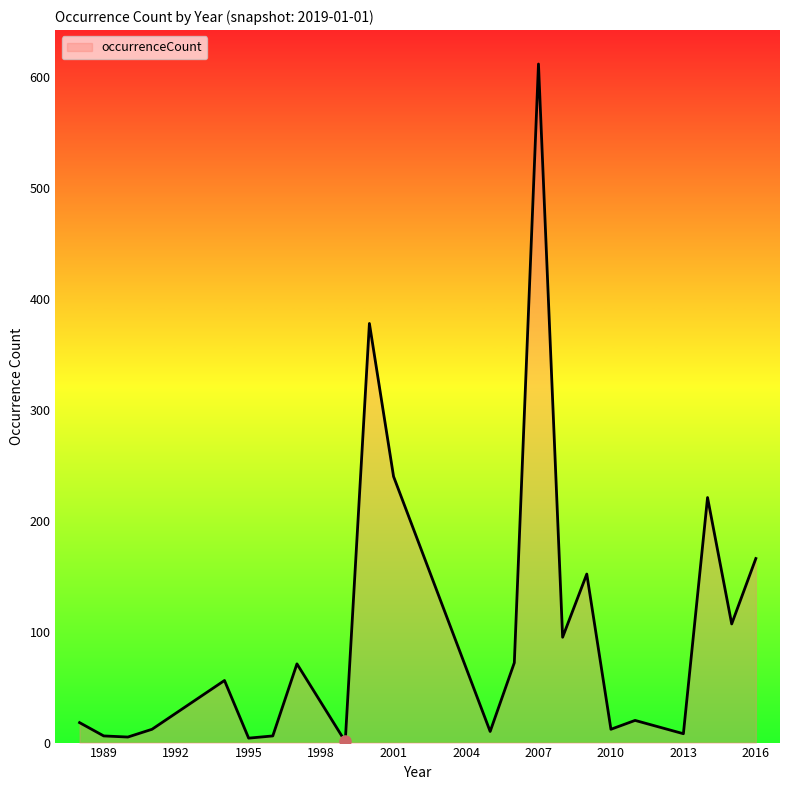

What is the sum of all values?

2272